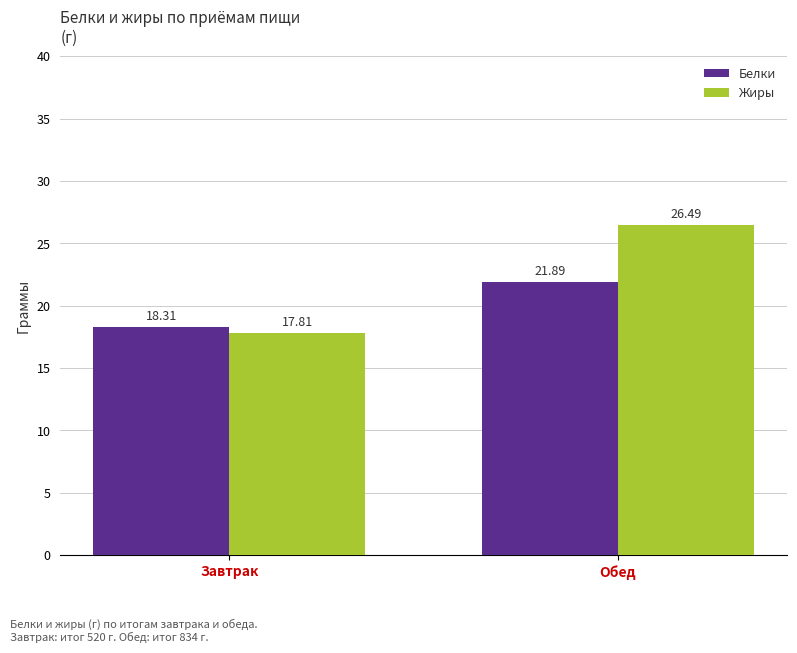

What is the minimum value for Белки?

18.3